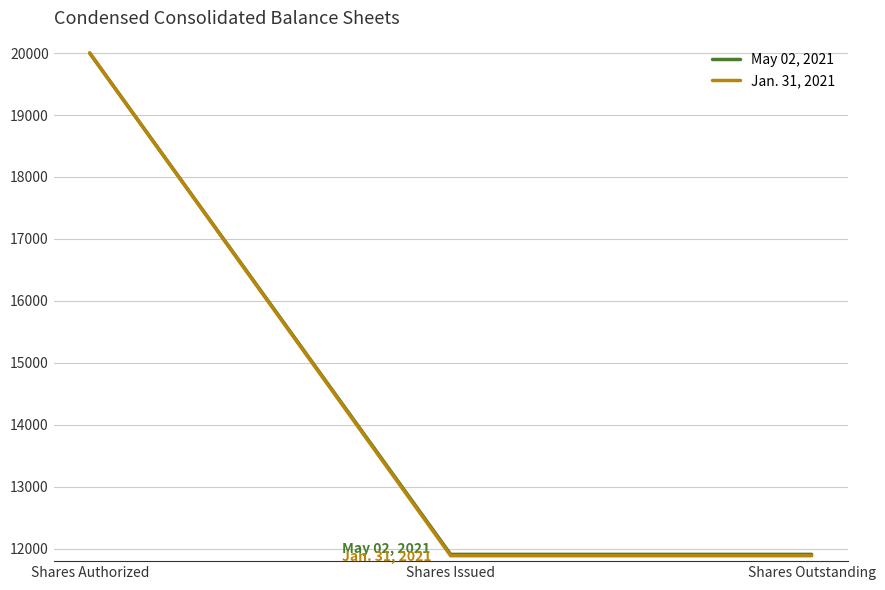

At which category does the chart reach its peak across all series?

Shares Authorized